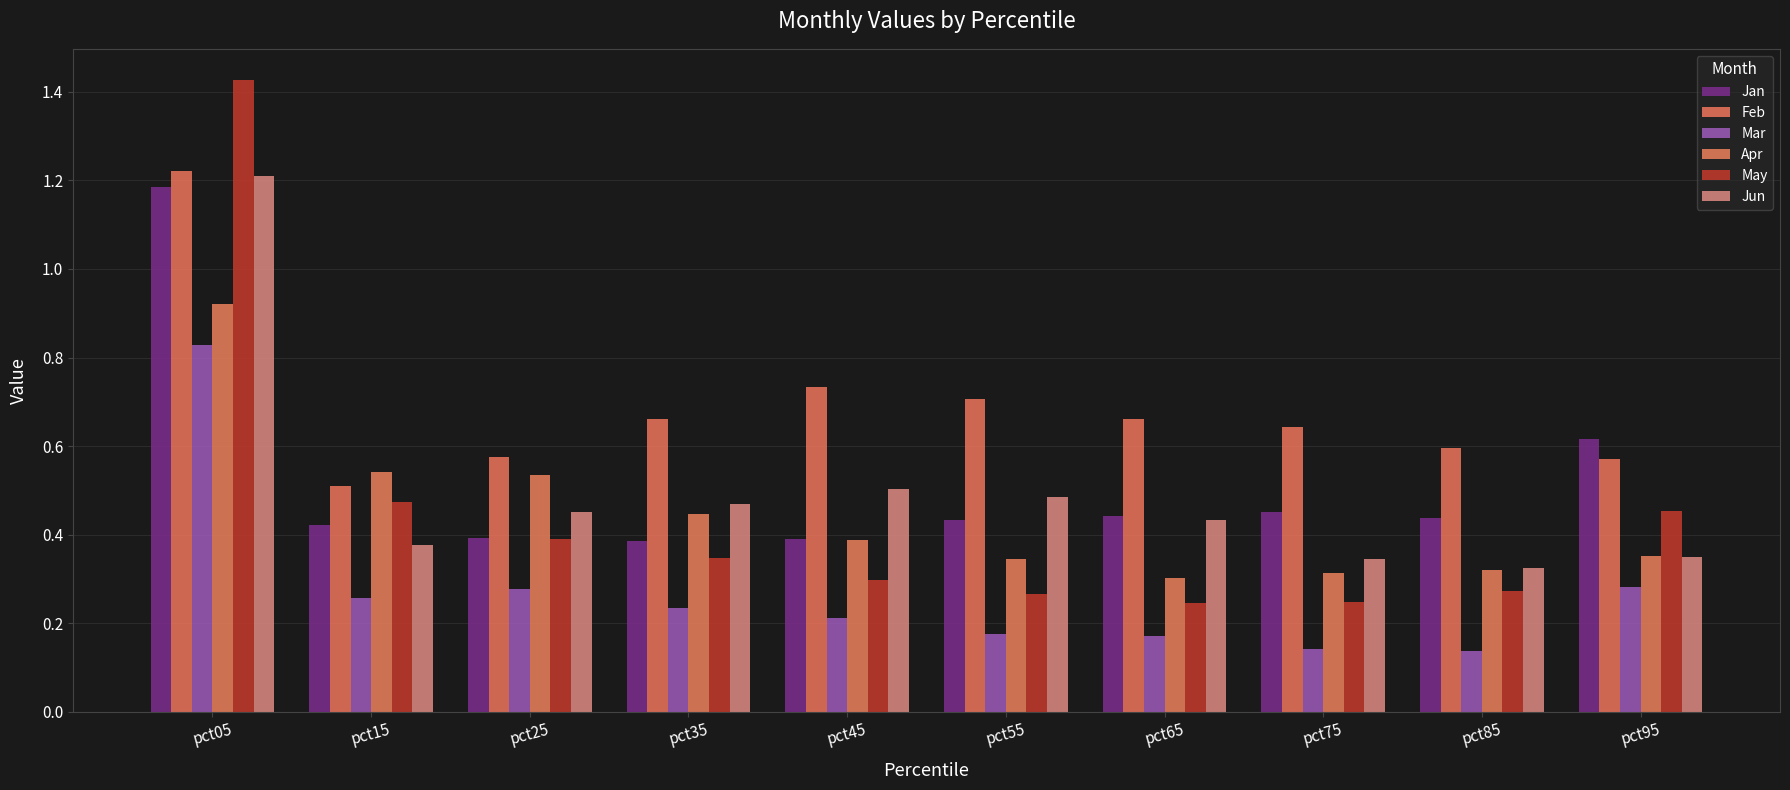

How many bars are there in total?

60